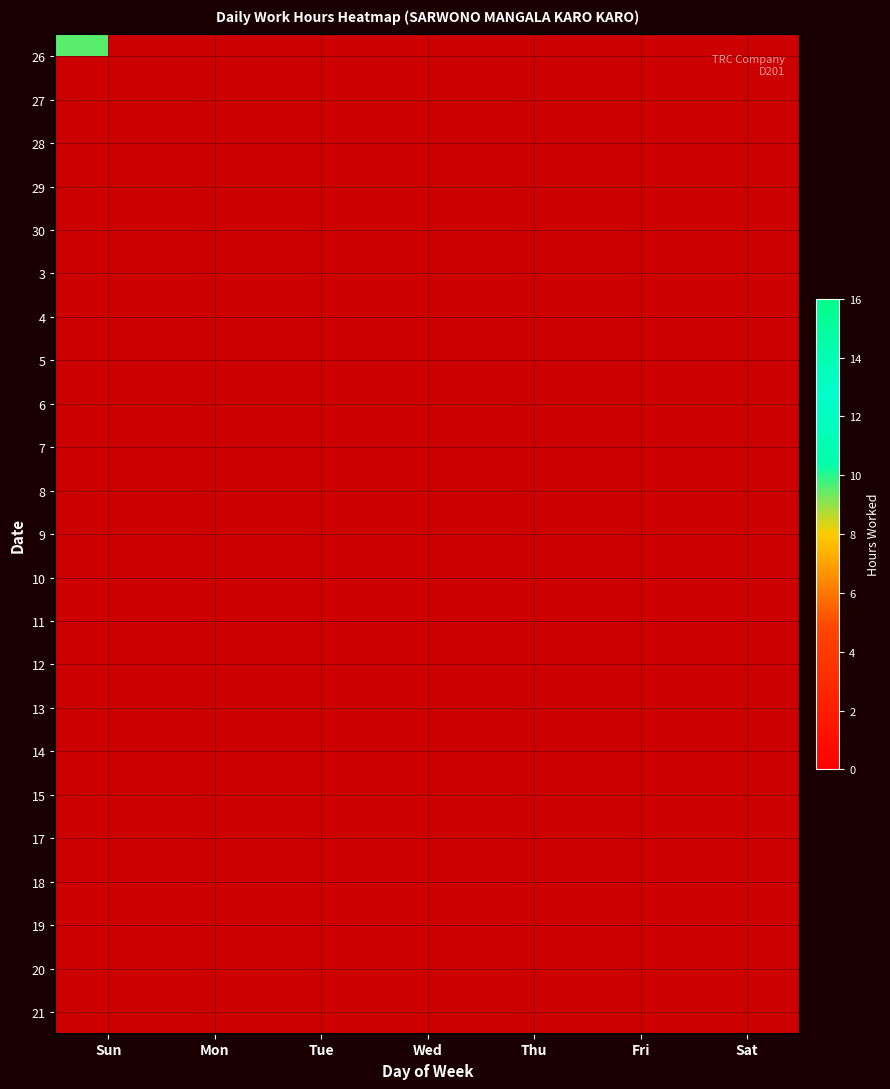

Count the number of categories in the chart.

7